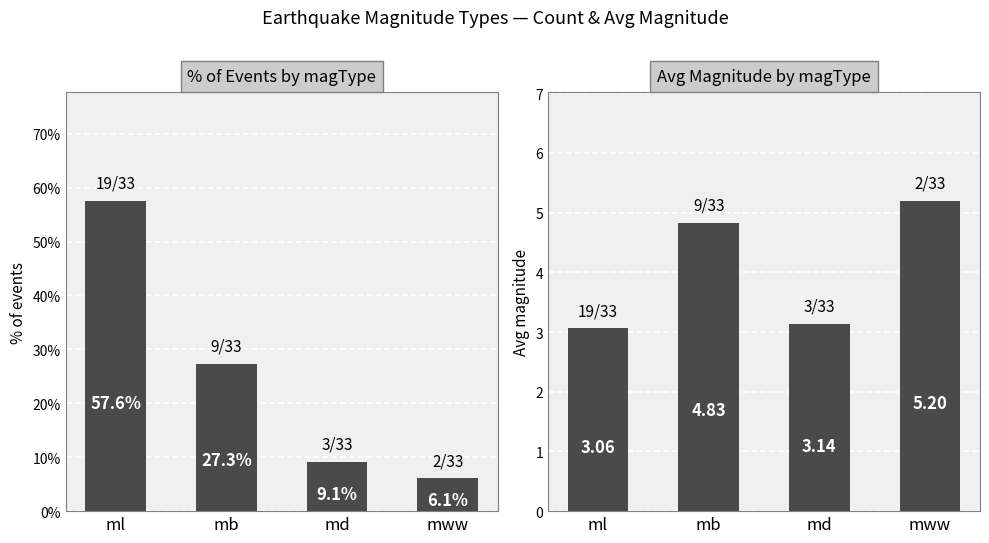

Reading left to right, transcribe all the data shown in this chart.

% of Events by magType: 57.6	27.3	9.1	6.1
Avg Magnitude by magType: 3.1	4.8	3.1	5.2